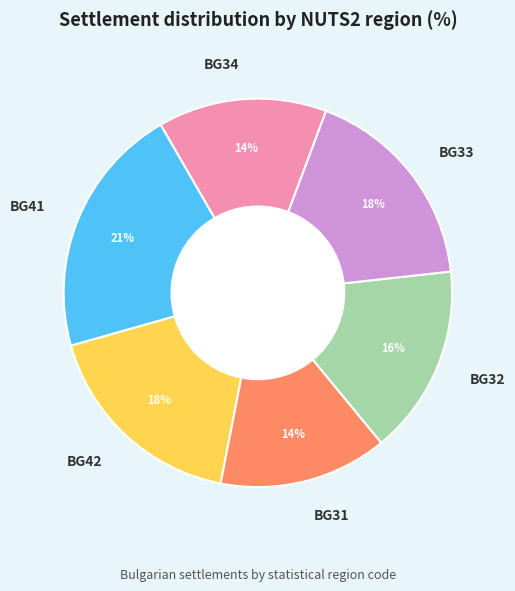

How many segments does this pie chart have?

6